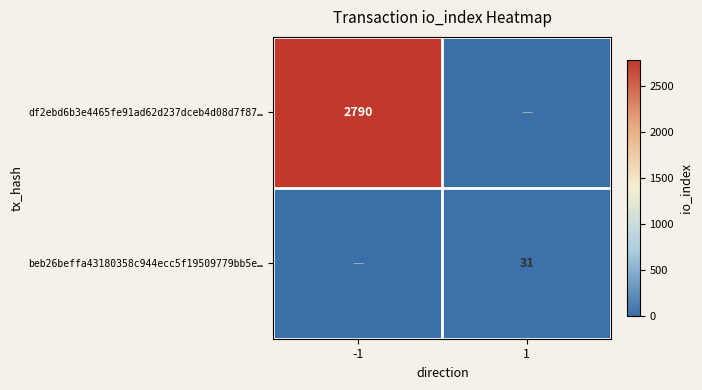

Is the value of df2ebd6b3e4465fe91ad62d237dceb4d08d7f87… at -1 greater than the value of beb26beffa43180358c944ecc5f19509779bb5e… at 1?

Yes